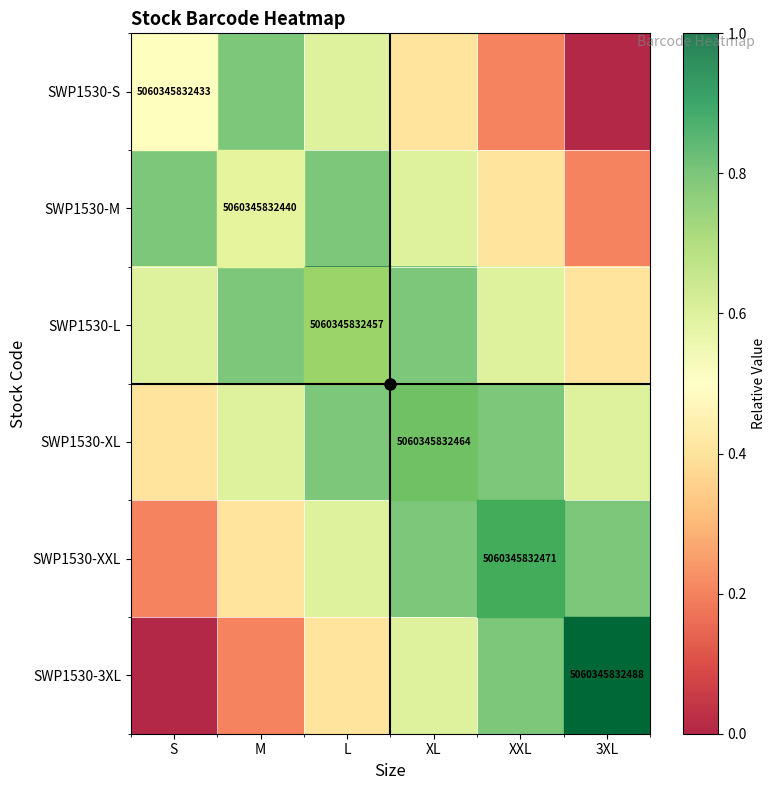

At which category is the sum across all series the highest?

L